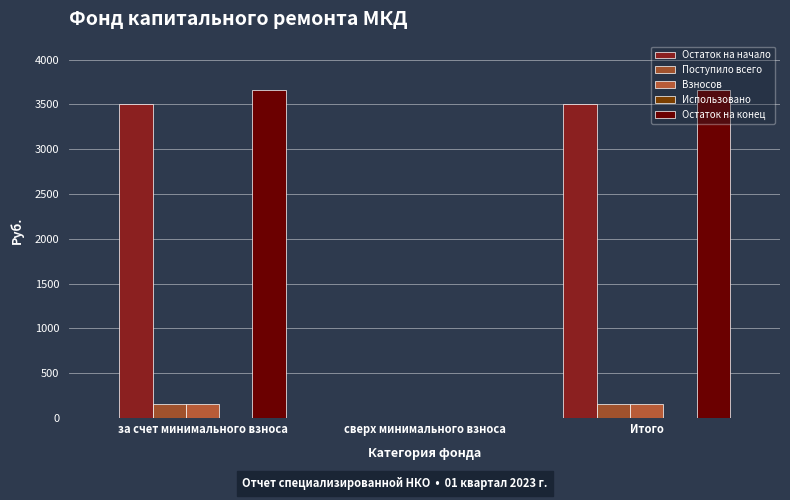

Where is Остаток на конец nearest to the value 1827?

сверх минимального взноса